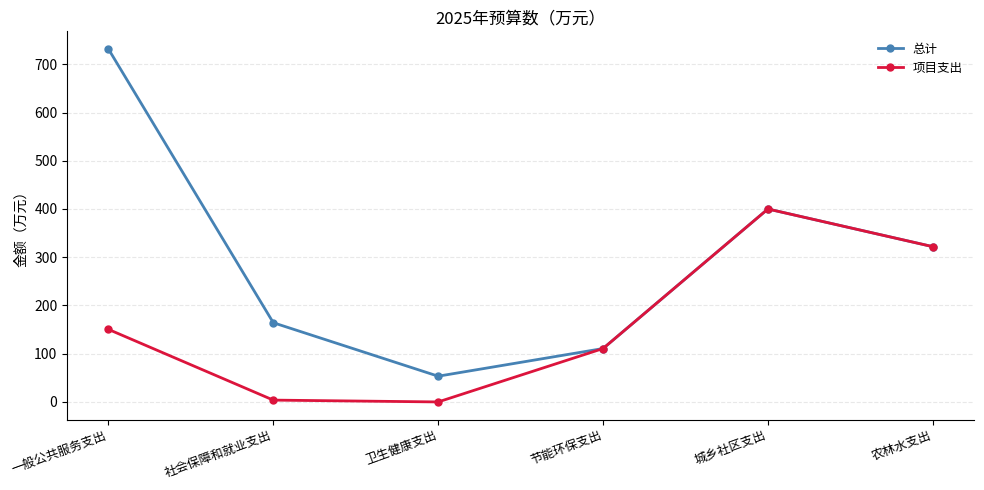

Is this an area chart (filled region under the line)?

No